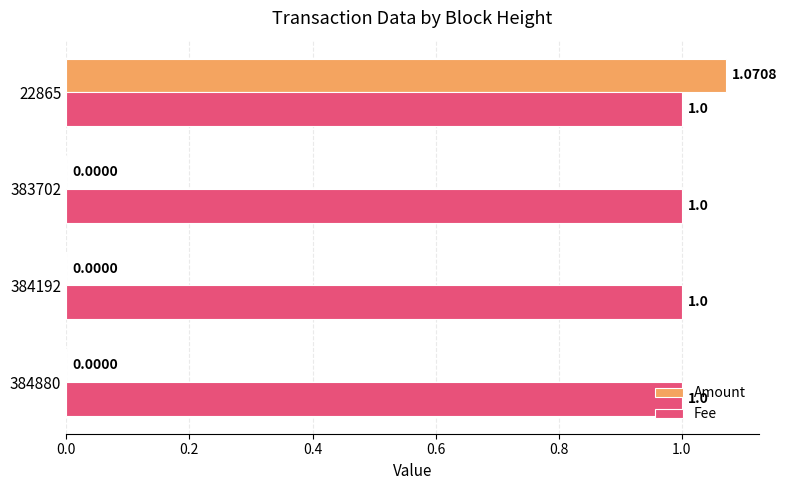

Between 383702 and 22865, which series saw the biggest shift?

Amount